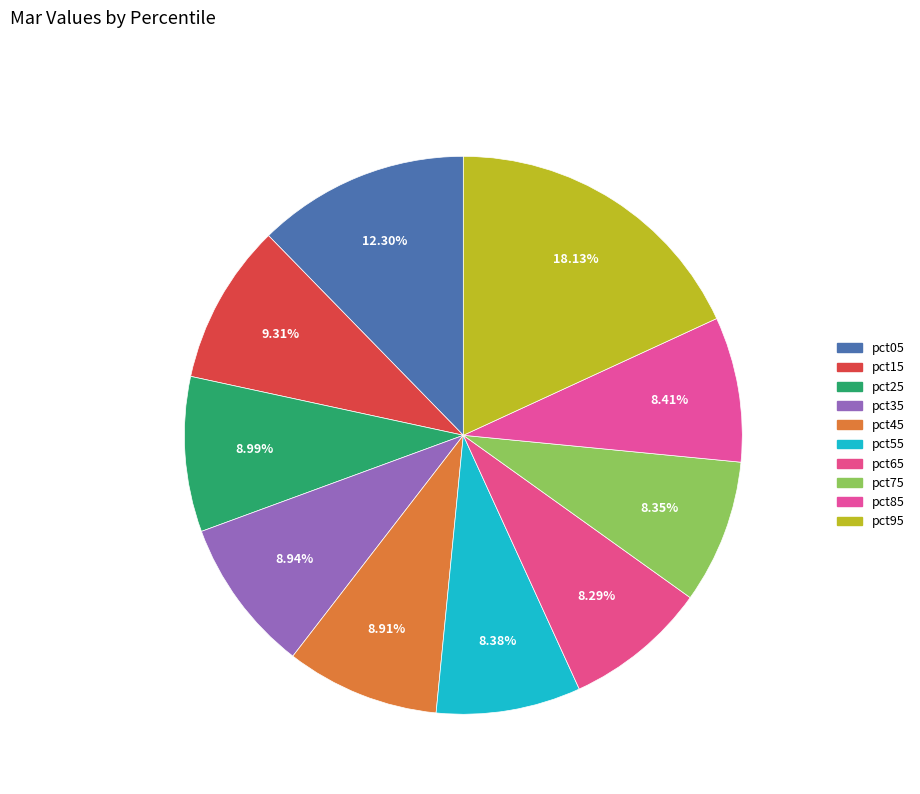

How many slices are in this pie chart?

10